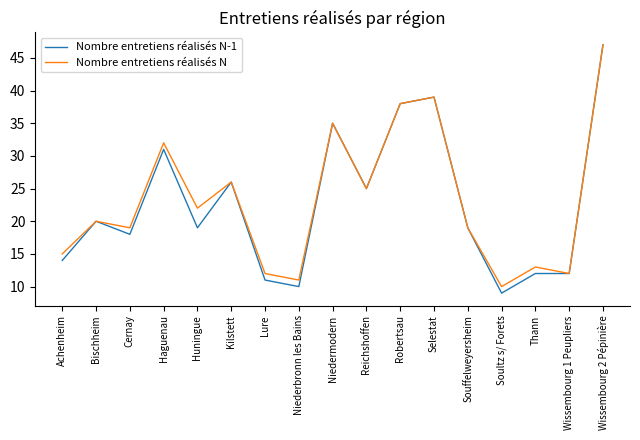

Between Achenheim and Reichshoffen, which series saw the biggest shift?

Nombre entretiens réalisés N-1